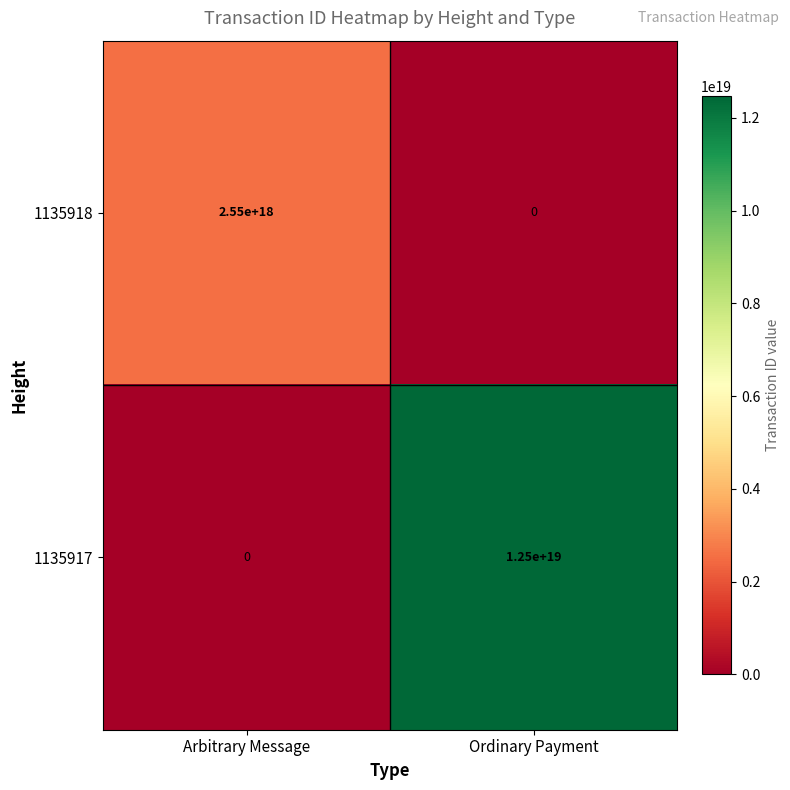

At which category is the sum across all series the highest?

Ordinary Payment